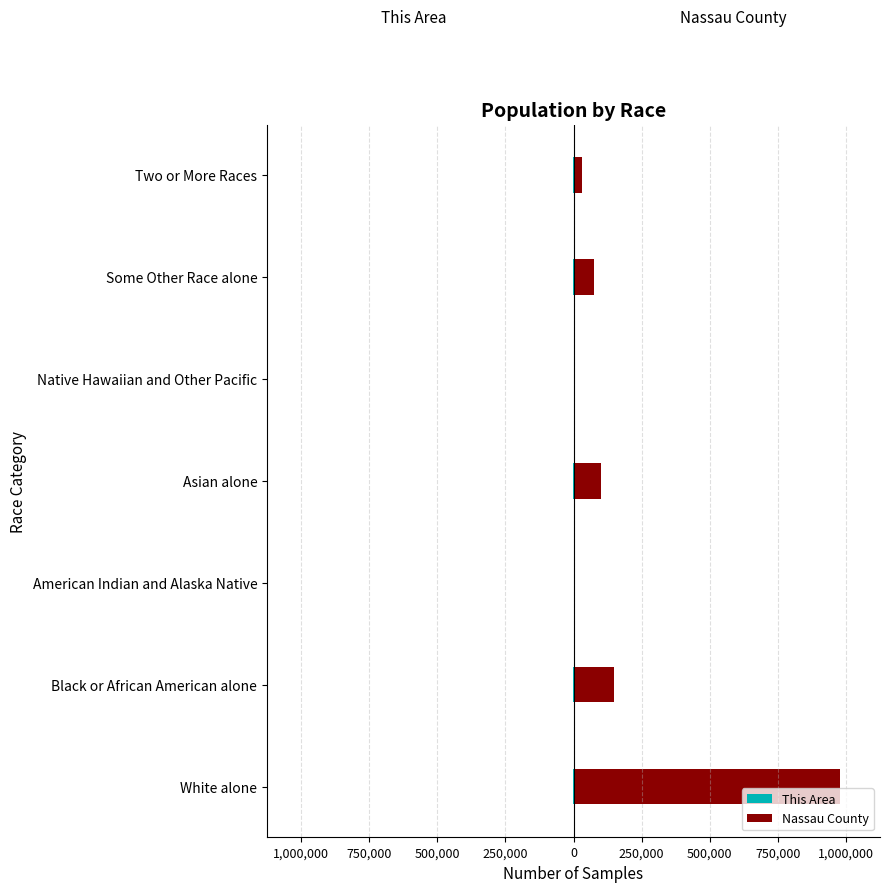

What is the sum of the Nassau County values at American Indian and Alaska Native and Some Other Race alone?

78396